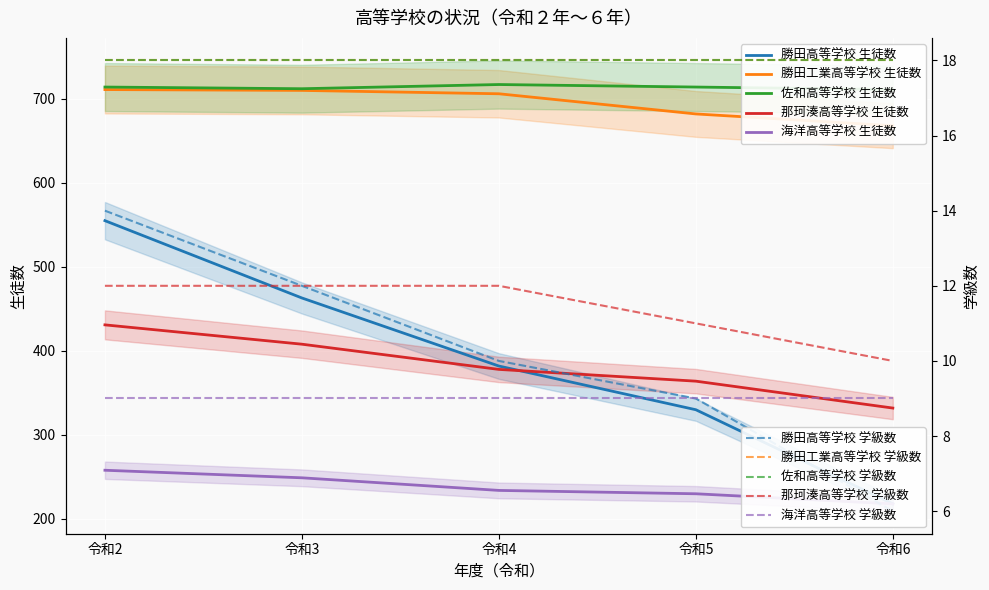

What is the minimum value shown in the chart?

218